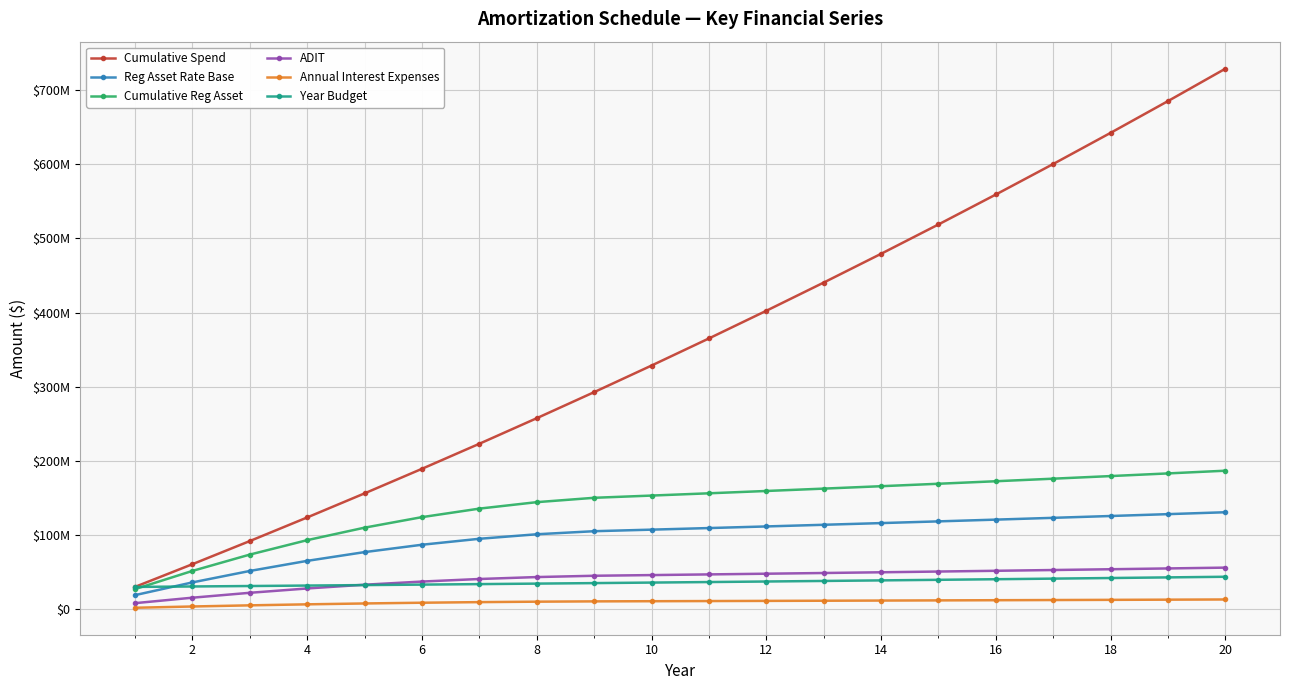

What are all the series names shown in the legend?

Cumulative Spend, Reg Asset Rate Base, Cumulative Reg Asset, ADIT, Annual Interest Expenses, Year Budget